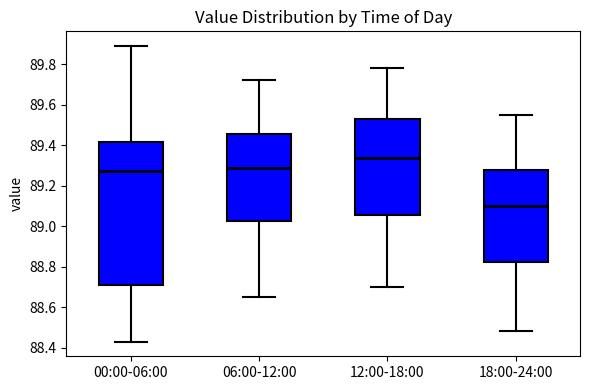

Which box's median line is the lowest?

18:00-24:00